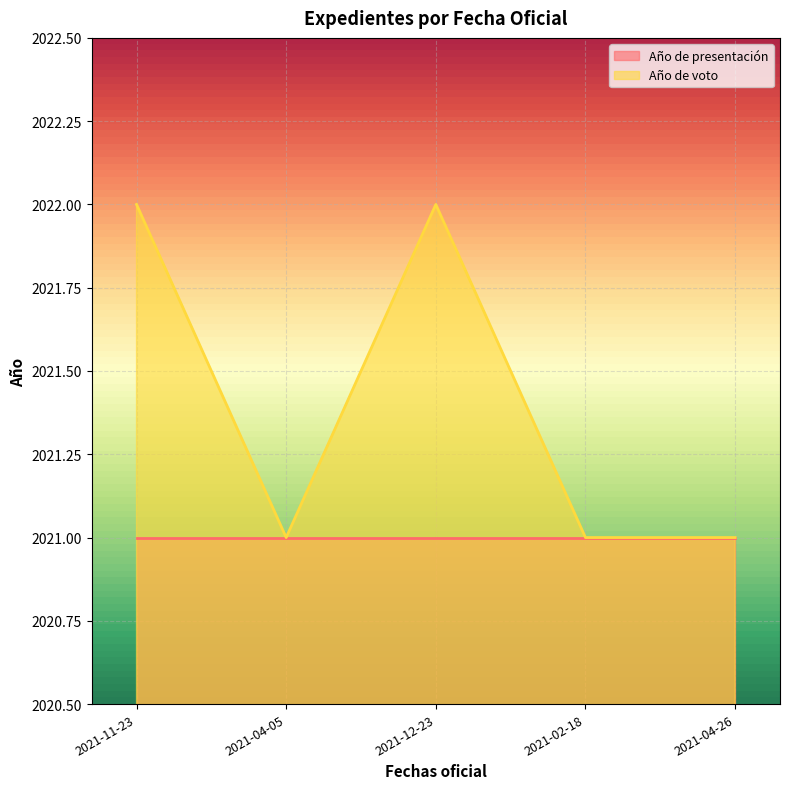

Which label corresponds to the smallest value in the chart?

2021-04-05